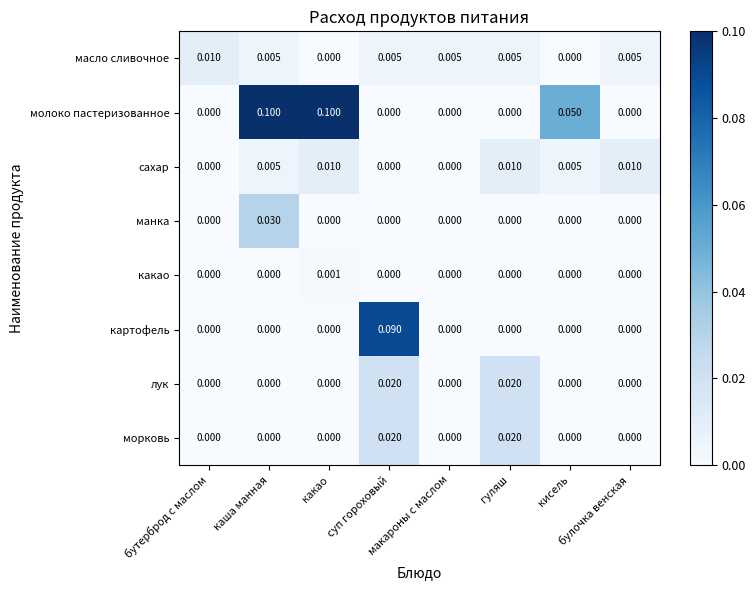

What is the spread (max minus min) of values at кисель?

0.1